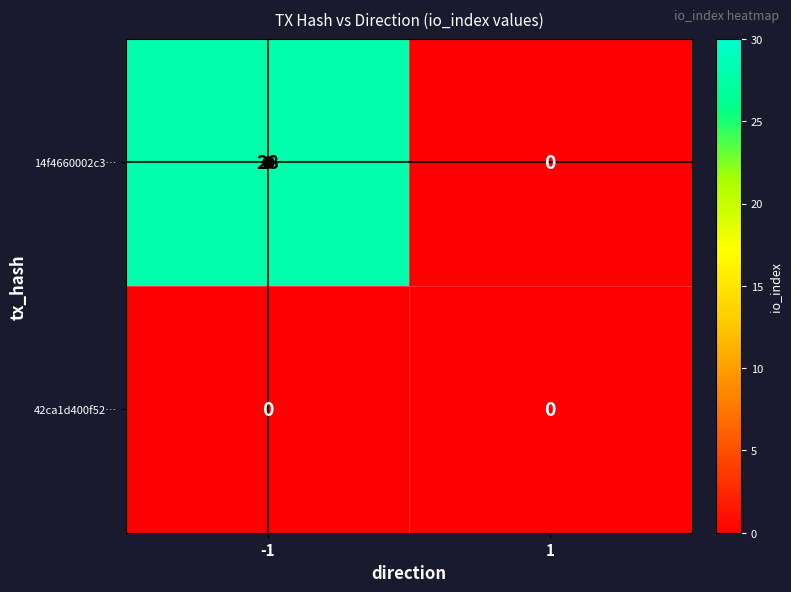

What is the spread (max minus min) of values at -1?

28